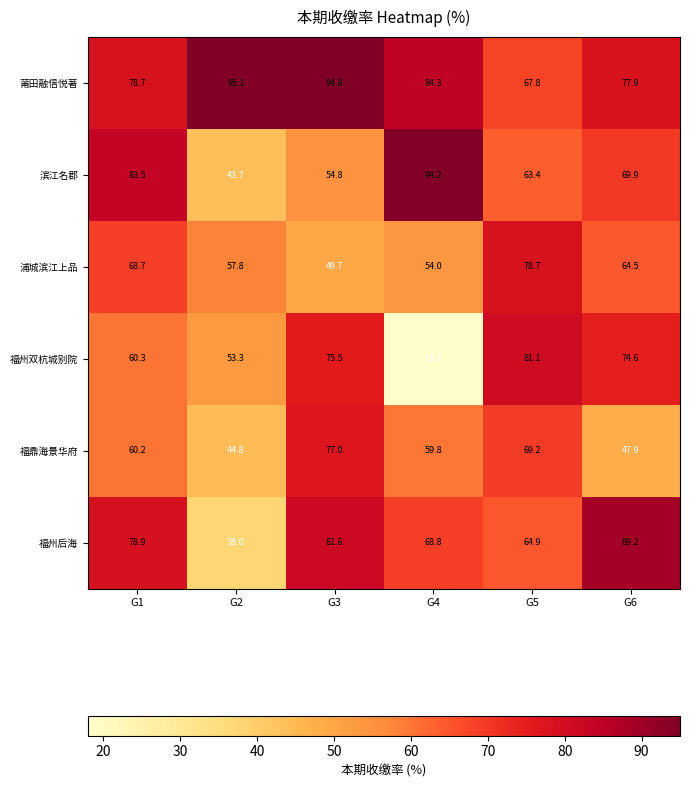

How many categories are shown in the chart?

6